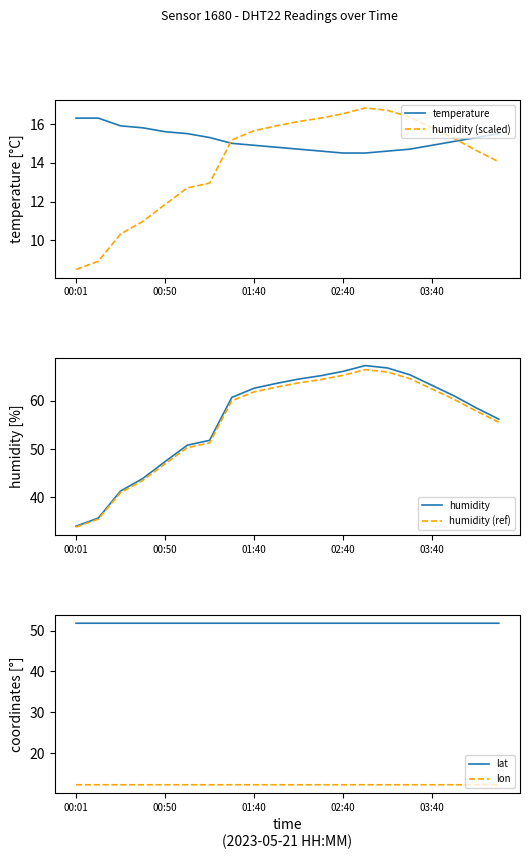

True or false: lon has more than 0 interior local peaks.

False